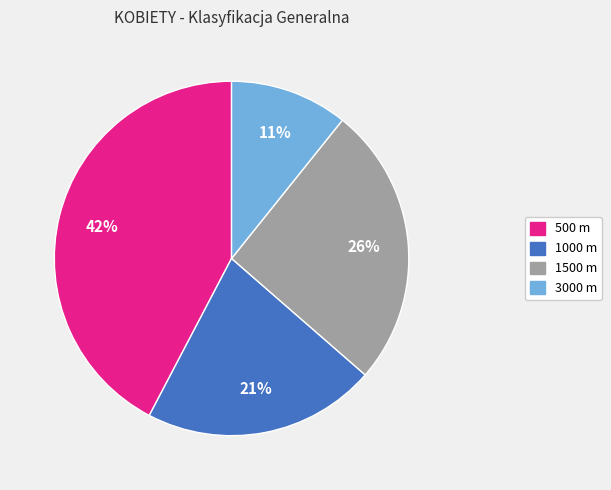

To the nearest percent, what is the average slice percentage?

25%